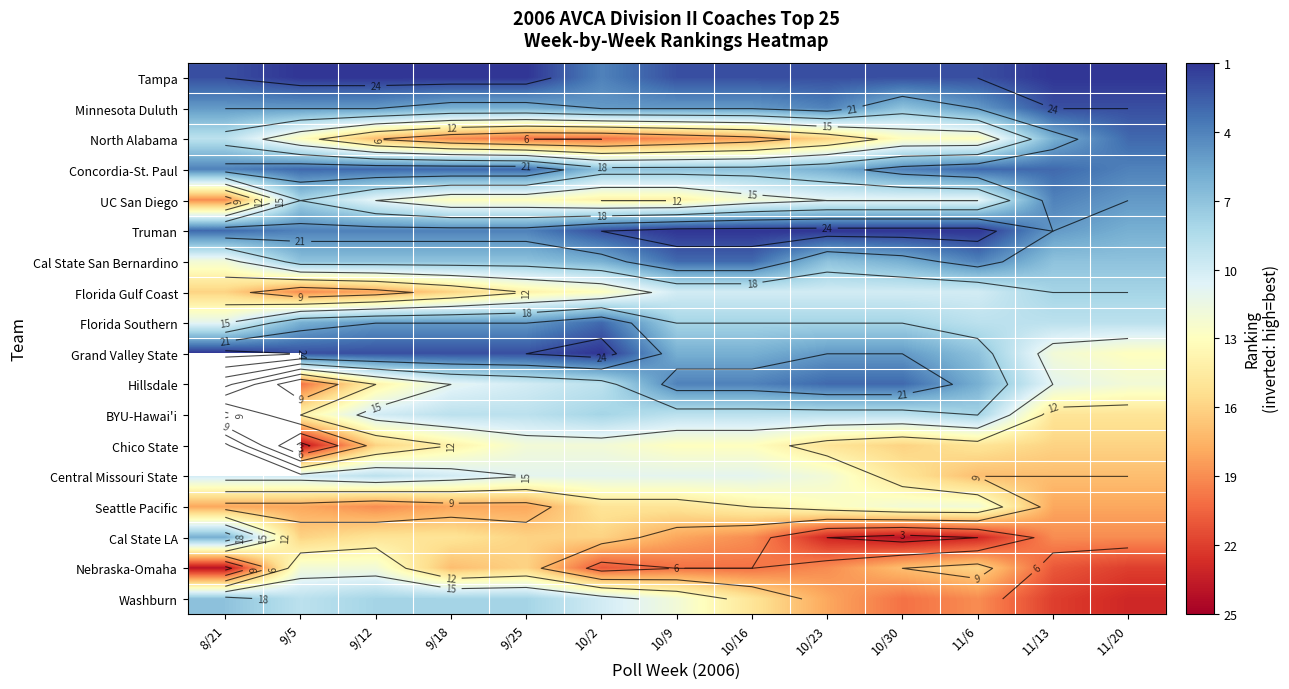

What is the maximum value shown in the chart?

25.0